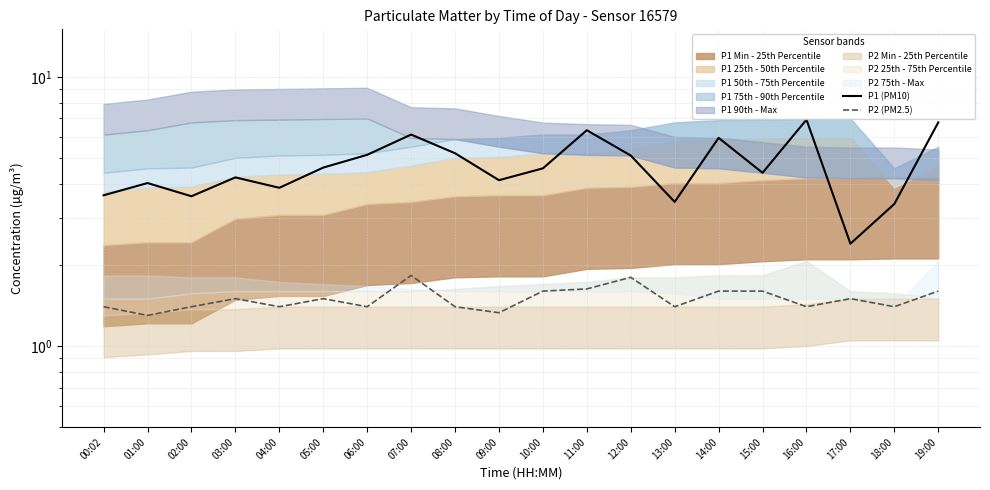

What is the label of the 10th point from the right?

10:00